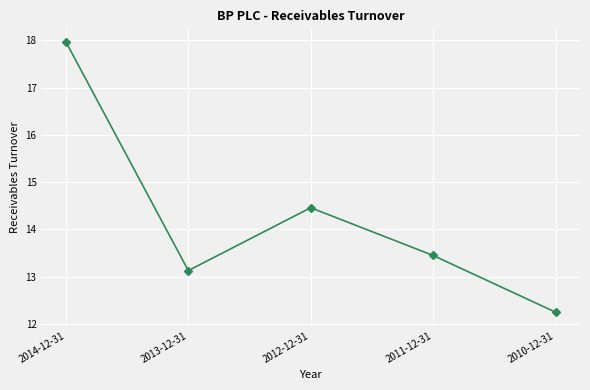

Between 2013-12-31 and 2011-12-31, which is larger?

2011-12-31